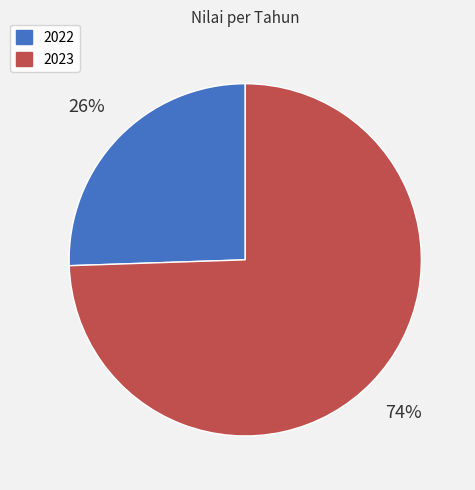

Which category has the biggest portion of the pie?

2023